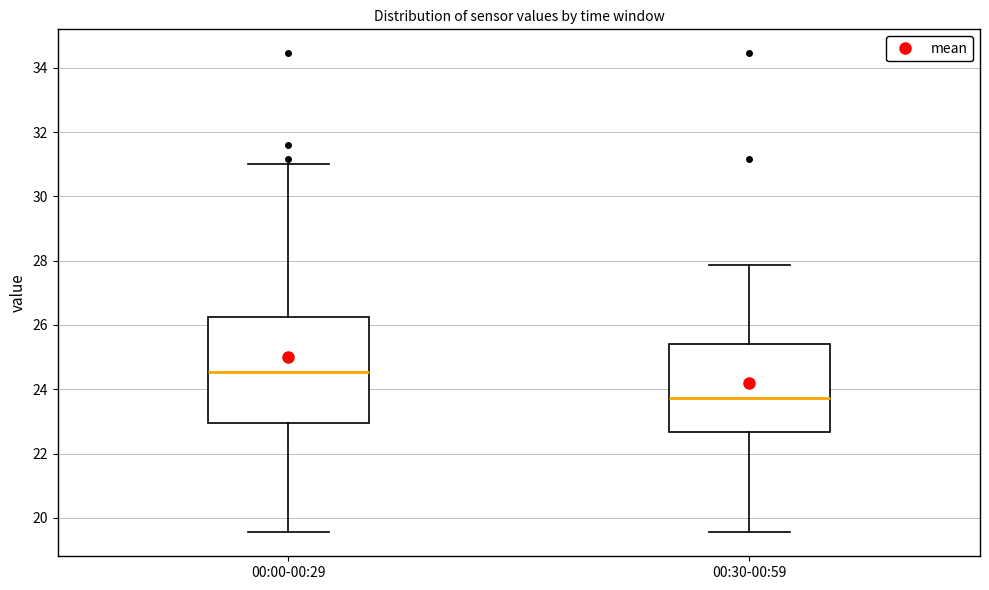

Which box has the highest median line?

00:00-00:29